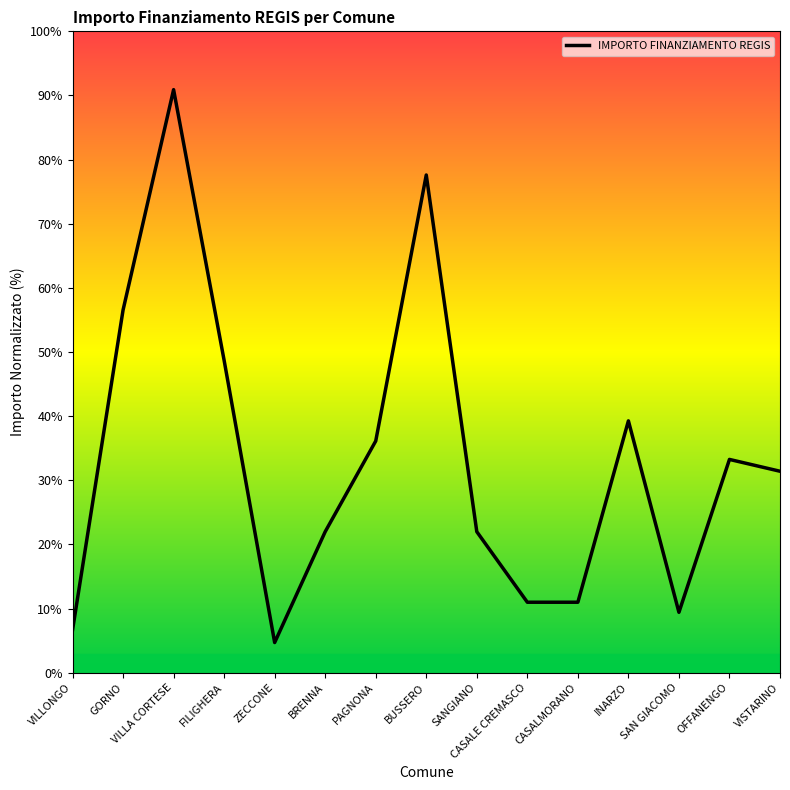

What is the difference between the second highest and second lowest values?

71.0